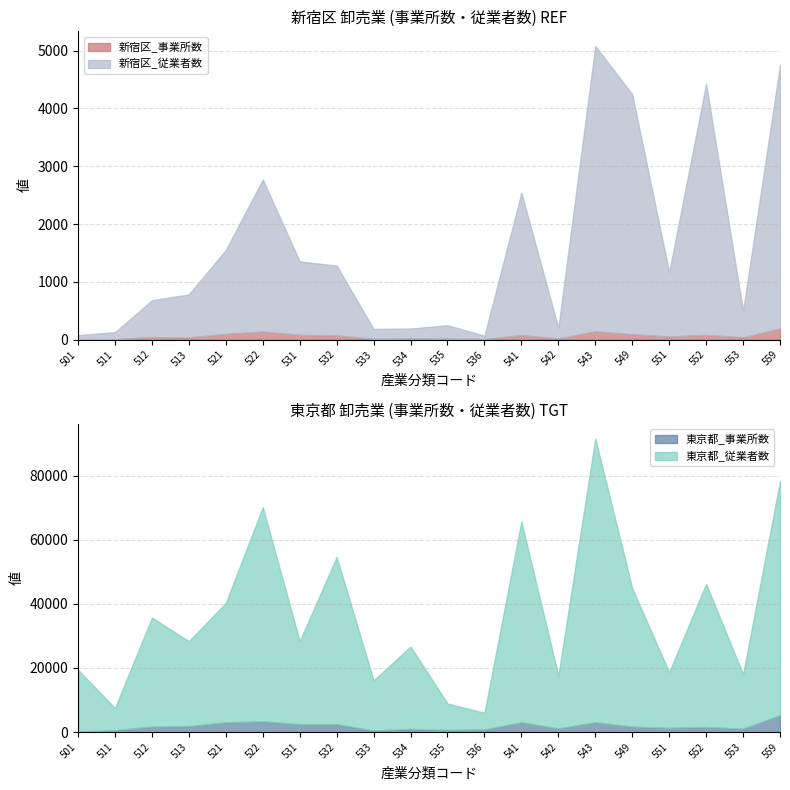

In 新宿区_事業所数, how many points are higher than both neighbors (excluding endpoints)?

6